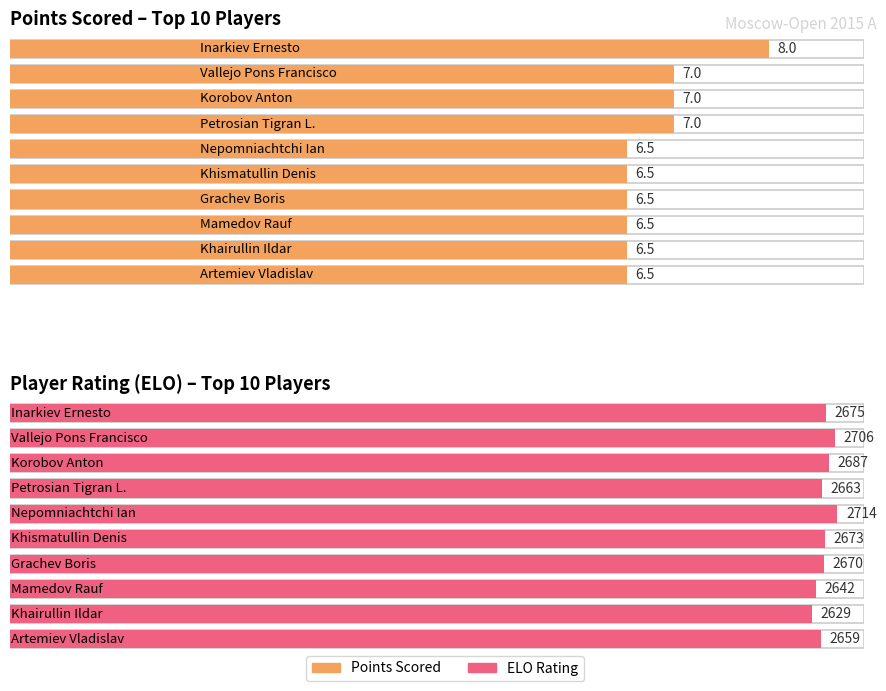

What position from the right is Korobov Anton?

8